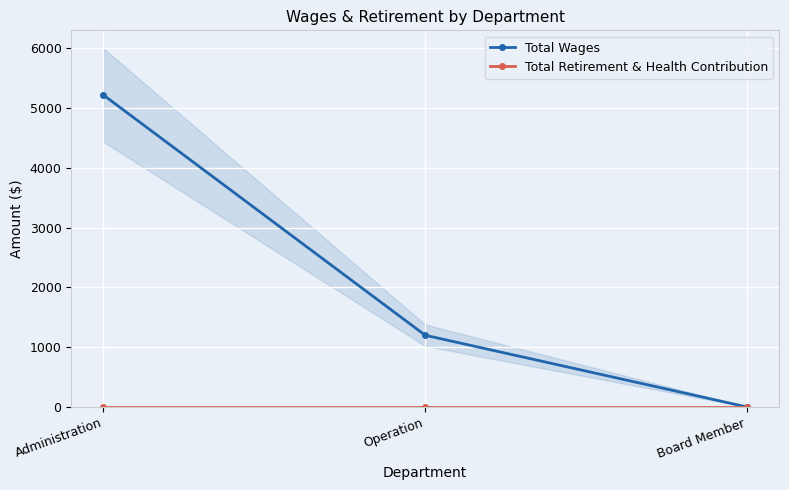

Which series changed the most between Operation and Board Member?

Total Wages